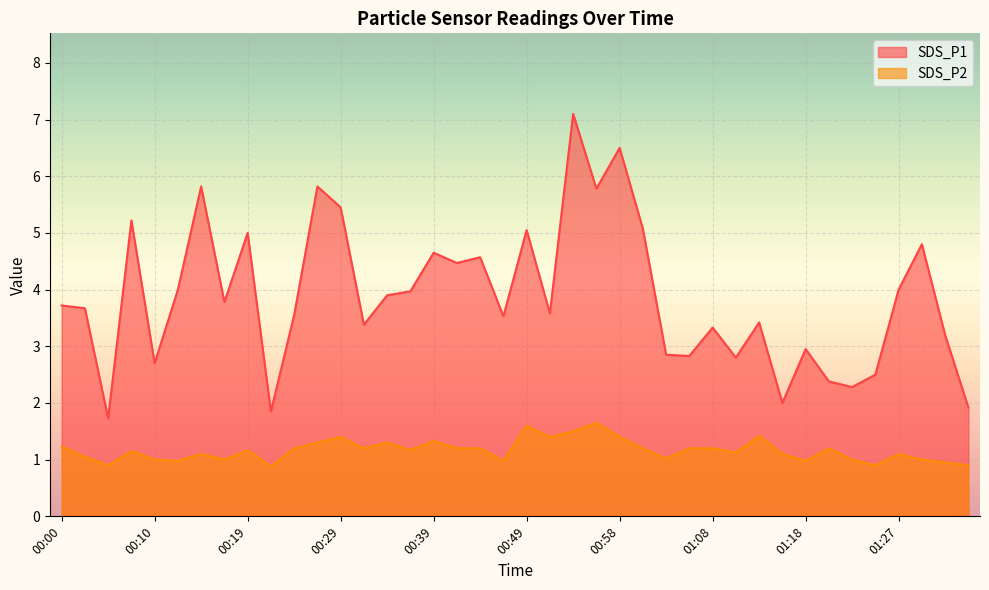

At which category does SDS_P2 reach its first local valley?

00:05